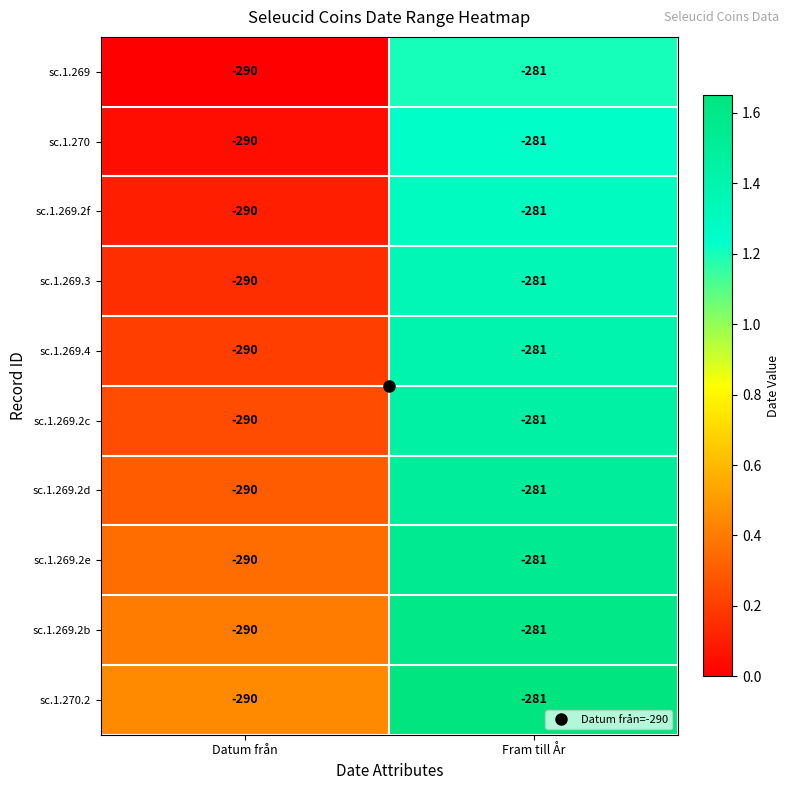

At which category does the chart reach its minimum across all series?

Datum från